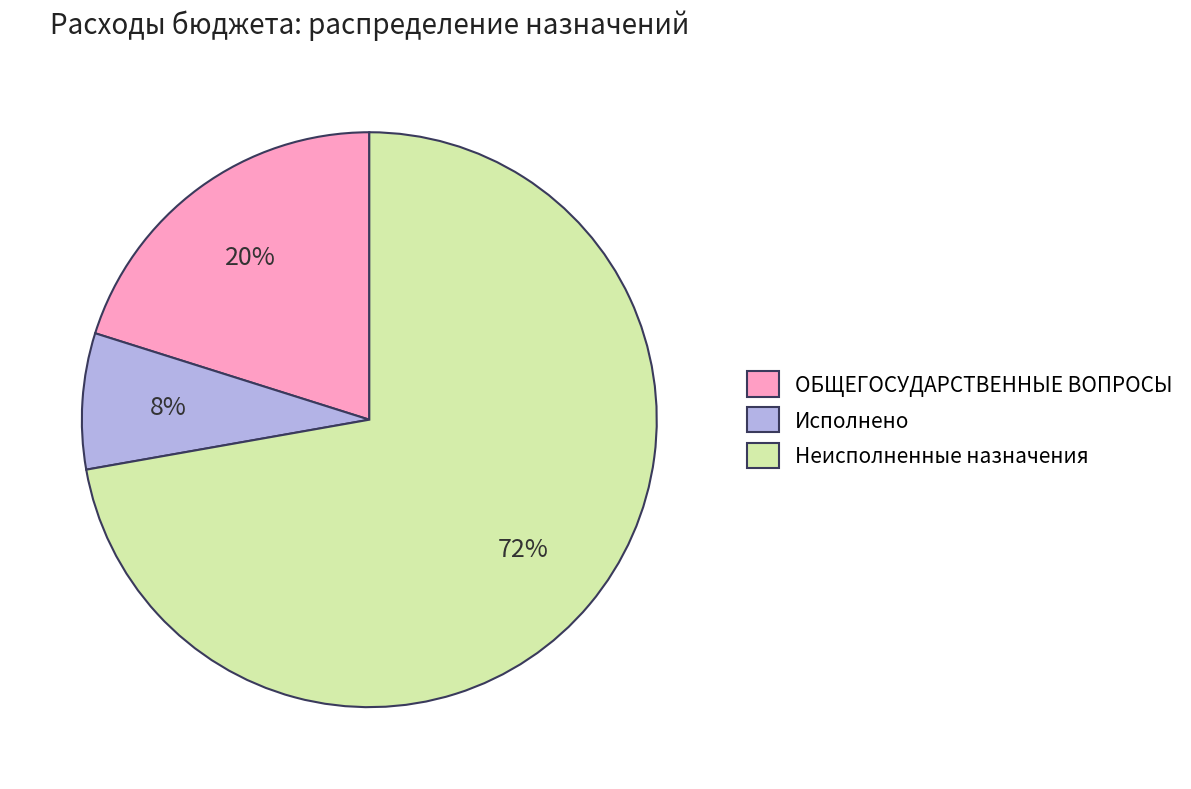

Does Неисполненные назначения account for over 50% of the chart?

Yes